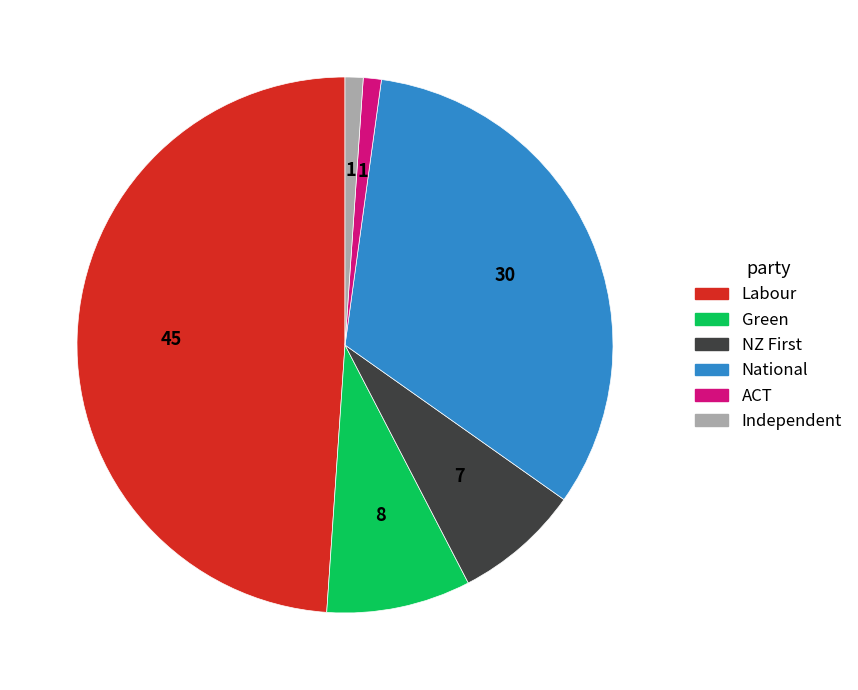

Approximately how many times larger is the value at National compared to ACT?

30.0